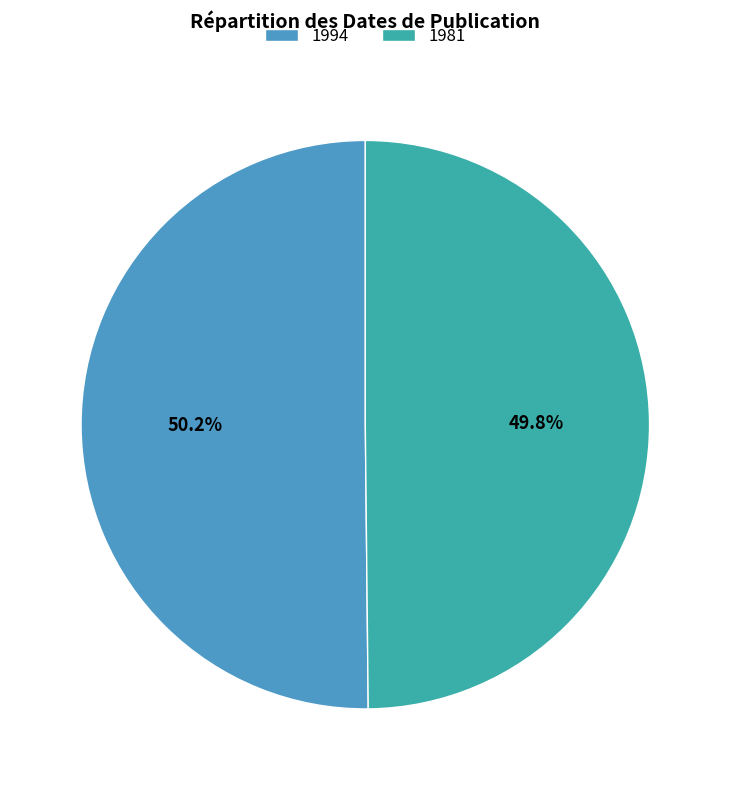

How many segments does this pie chart have?

2